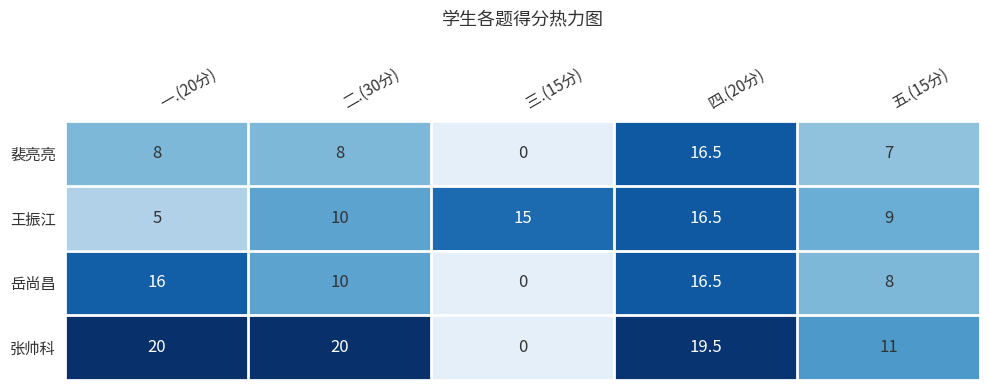

Count the number of categories in the chart.

5